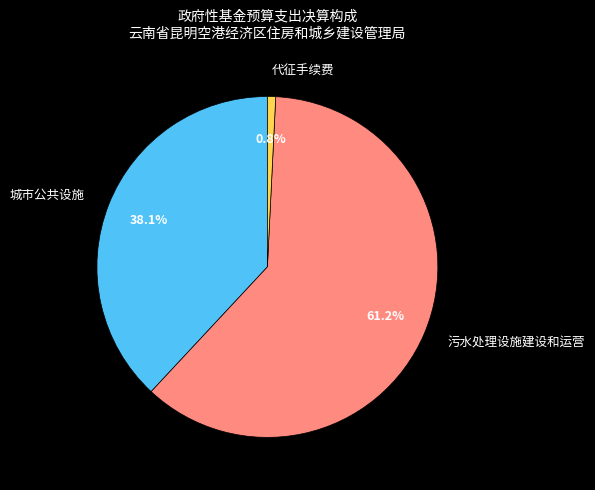

Count the number of slices in the pie.

3